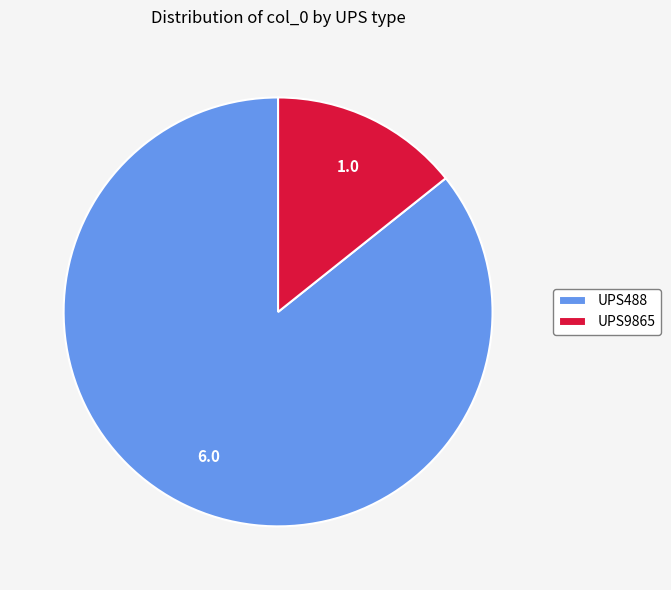

Between UPS488 and UPS9865, which is larger?

UPS488